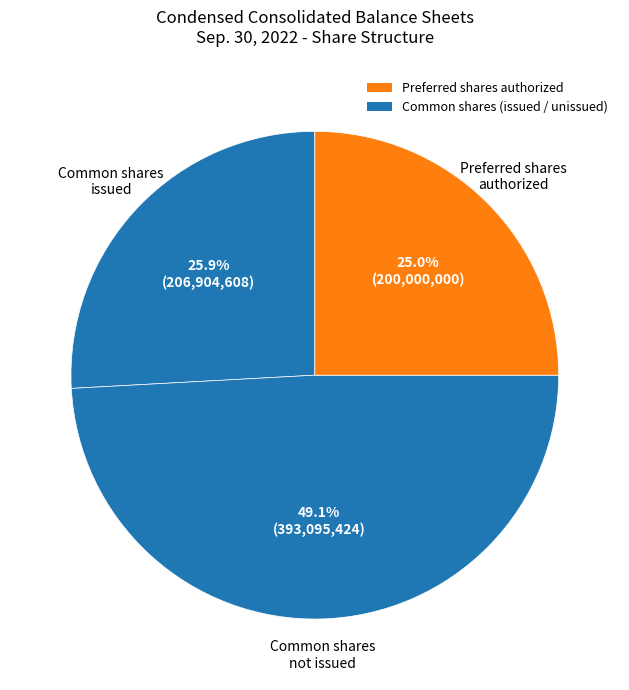

Count the number of slices in the pie.

3